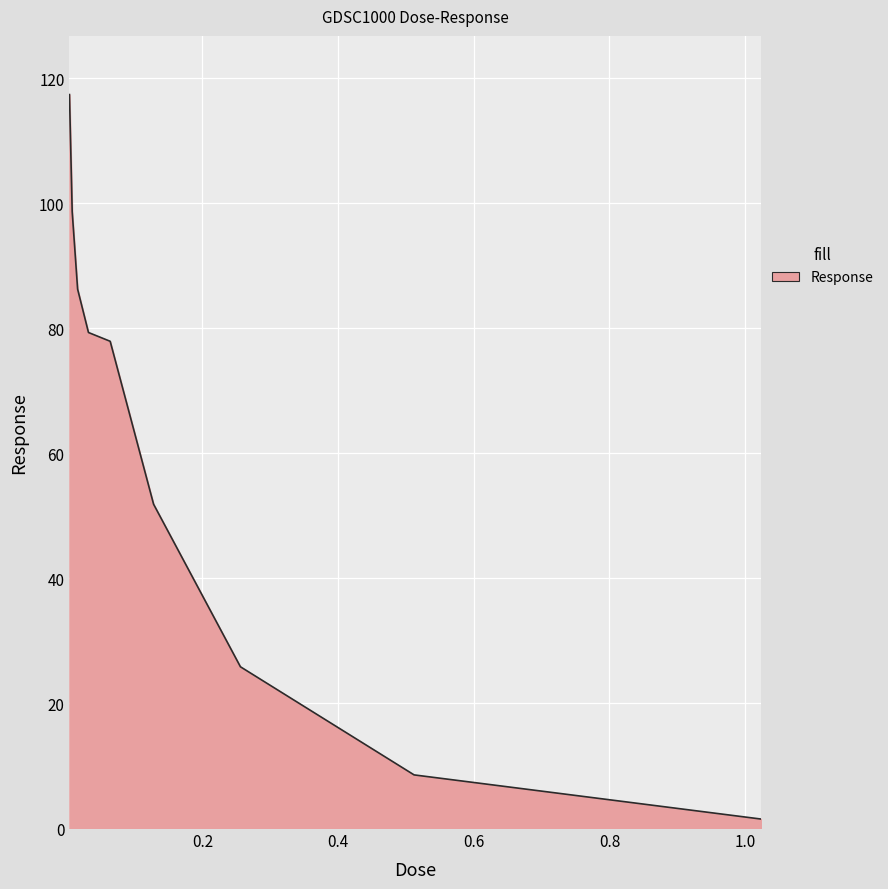

What is the maximum value shown in the chart?

117.4